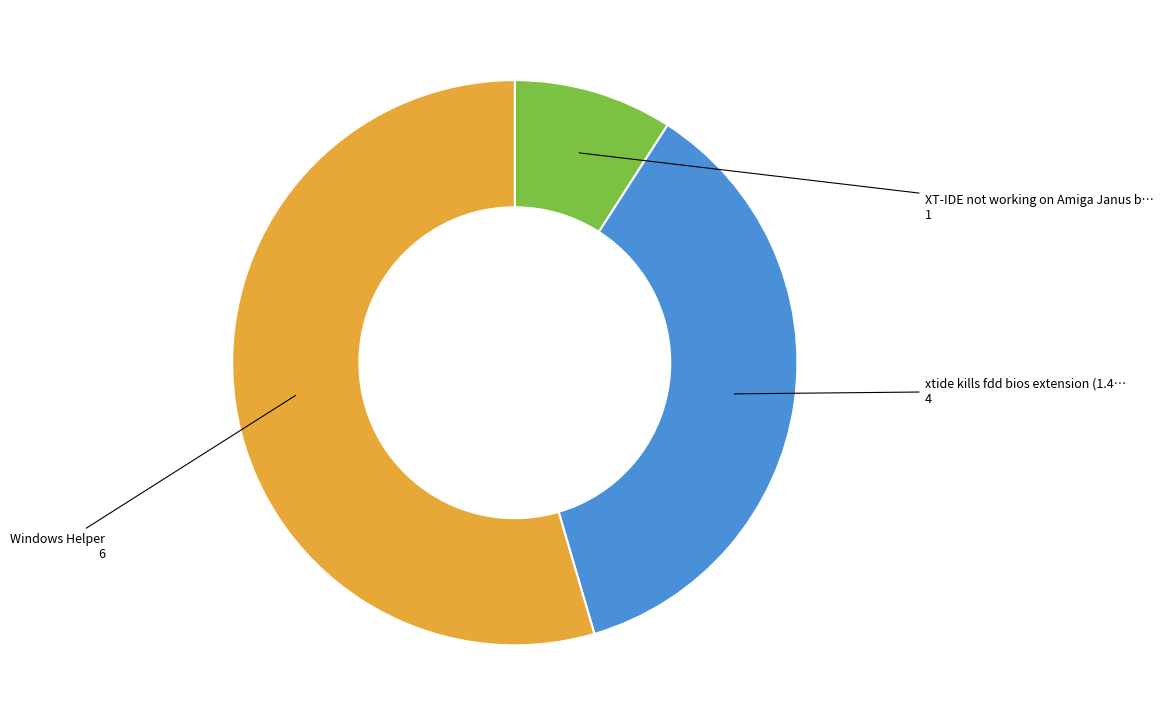

Count the number of slices in the pie.

3